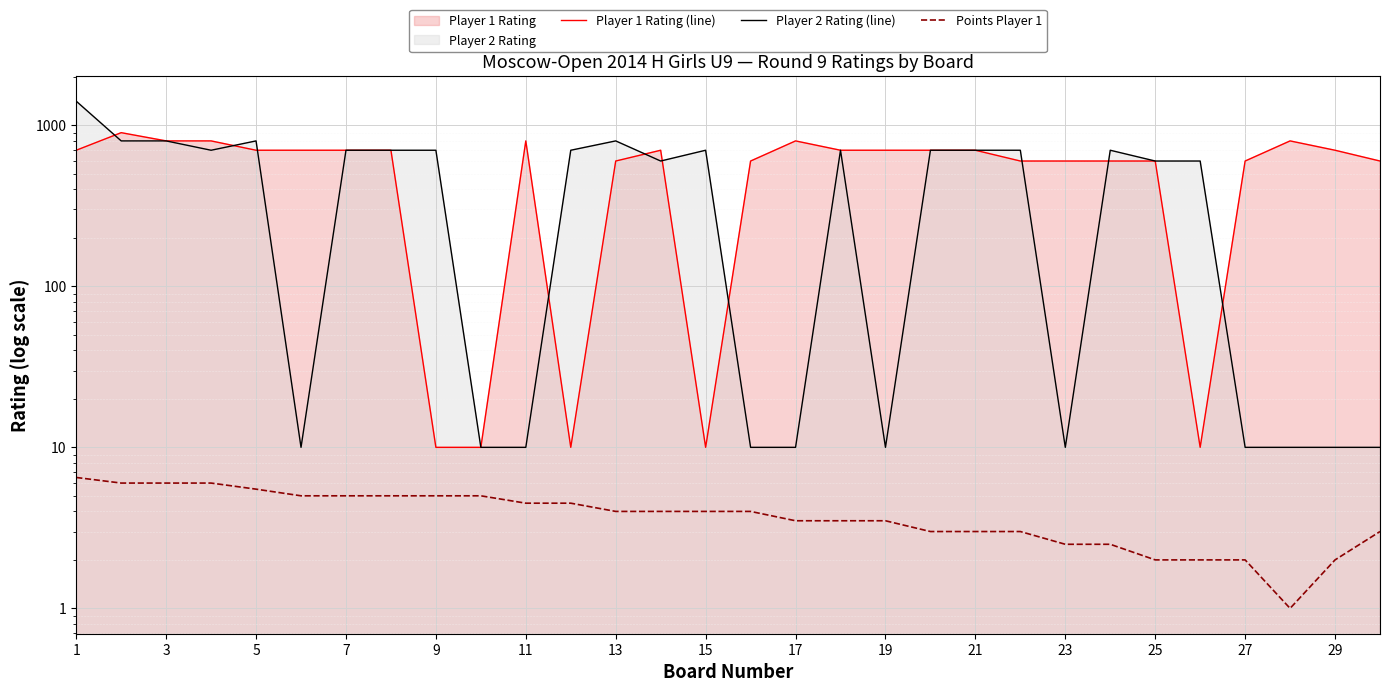

What is the value of the Player 2 Rating (line) point at the 25th from the left?

600.0